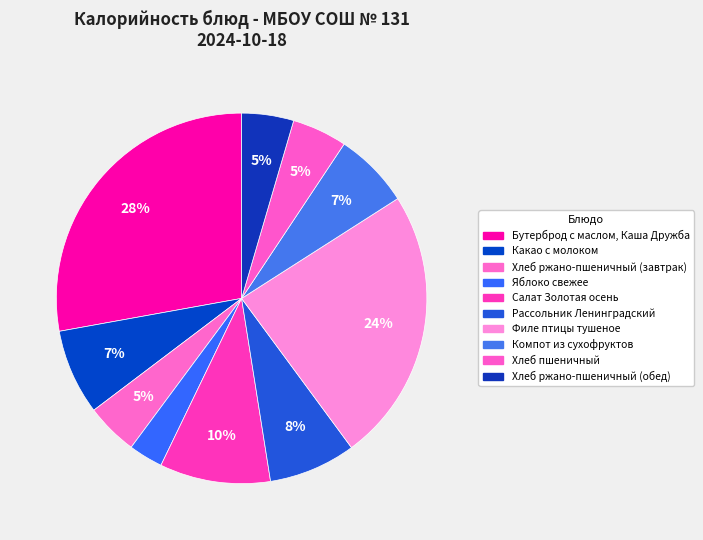

The Салат Золотая осень slice represents 10% of the pie. True or false?

True